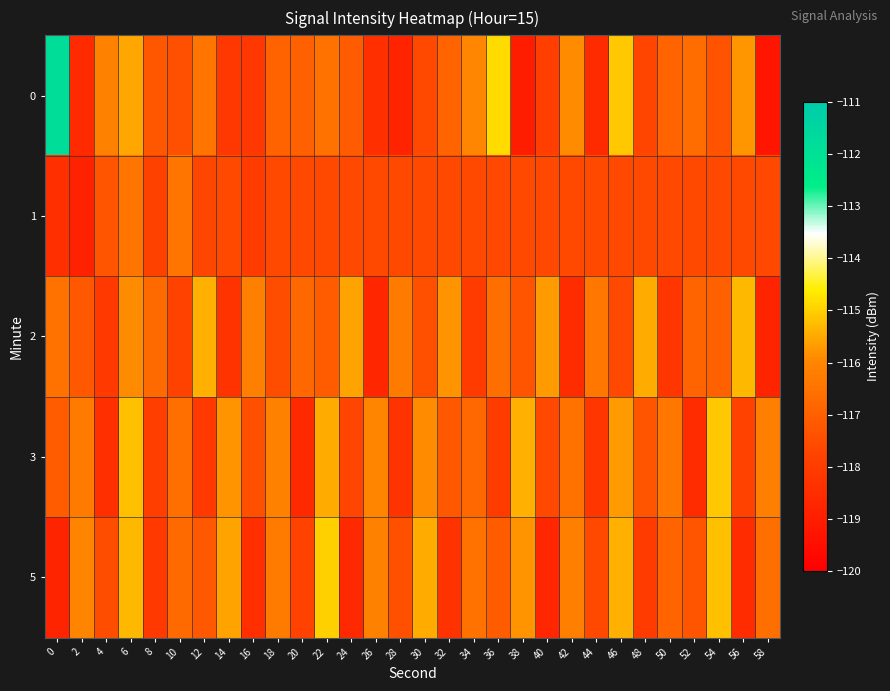

Reading right to left, transcribe all the data shown in this chart.

0: 58=-119.3	56=-115.8	54=-117.3	52=-116.6	50=-116.9	48=-117.7	46=-115.1	44=-118.5	42=-115.9	40=-117.9	38=-119.0	36=-114.9	34=-116.0	32=-116.9	30=-117.6	28=-118.8	26=-118.4	24=-117.1	22=-116.5	20=-117.0	18=-116.9	16=-118.1	14=-118.1	12=-116.4	10=-117.4	8=-117.2	6=-115.6	4=-116.1	2=-118.6	0=-111.8
1: 58=-117.6	56=-117.6	54=-117.6	52=-117.6	50=-117.6	48=-117.6	46=-117.6	44=-117.6	42=-117.6	40=-117.6	38=-117.6	36=-117.6	34=-117.6	32=-117.6	30=-117.6	28=-117.6	26=-117.6	24=-117.6	22=-117.6	20=-117.6	18=-117.6	16=-118.0	14=-117.6	12=-117.7	10=-116.4	8=-117.8	6=-116.4	4=-117.3	2=-118.9	0=-118.4
2: 58=-118.8	56=-115.3	54=-117.0	52=-116.9	50=-118.2	48=-115.5	46=-117.6	44=-116.4	42=-118.5	40=-115.7	38=-117.3	36=-116.6	34=-118.0	32=-115.8	30=-117.4	28=-116.3	26=-118.7	24=-115.6	22=-117.1	20=-116.8	18=-117.5	16=-116.2	14=-118.3	12=-115.4	10=-117.8	8=-116.7	6=-115.9	4=-118.1	2=-117.2	0=-116.5
3: 58=-116.2	56=-117.8	54=-115.1	52=-118.5	50=-116.4	48=-117.3	46=-115.7	44=-118.2	42=-116.5	40=-117.6	38=-115.4	36=-118.0	34=-116.8	32=-117.2	30=-115.9	28=-118.3	26=-116.0	24=-117.7	22=-115.5	20=-118.6	18=-116.1	16=-117.4	14=-115.8	12=-118.1	10=-116.6	8=-117.9	6=-115.2	4=-118.4	2=-116.3	0=-117.1
5: 58=-116.6	56=-118.5	54=-115.2	52=-117.3	50=-116.9	48=-118.0	46=-115.4	44=-117.6	42=-116.2	40=-118.7	38=-115.8	36=-117.1	34=-116.5	32=-118.3	30=-115.5	28=-117.4	26=-116.1	24=-118.6	22=-115.0	20=-117.8	18=-116.3	16=-118.4	14=-115.6	12=-117.2	10=-116.7	8=-118.1	6=-115.3	4=-117.5	2=-116.0	0=-118.8